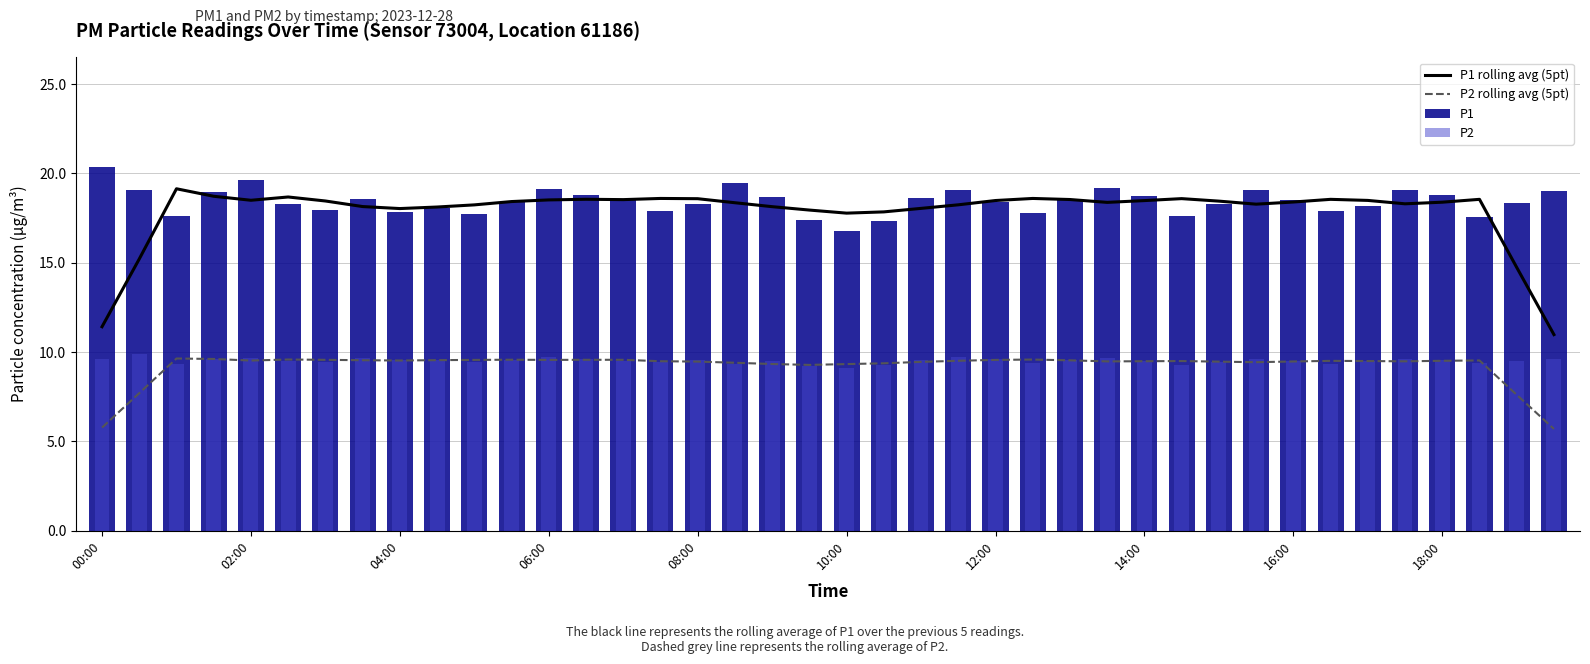

List the series in order of their peak value, lowest first.

P2 rolling avg (5pt), P2, P1 rolling avg (5pt), P1